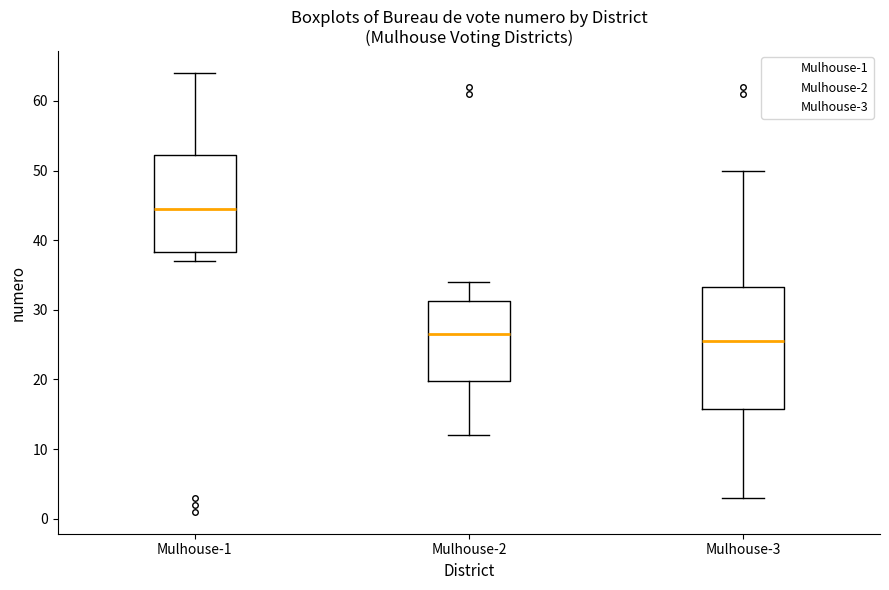

Reading left to right, transcribe this box plot: for each box, give where its median line is, the range the box spans, and where its two whiskers end, as read against the y-axis. The values are not printed on the chart, so give them approximately, as read against the axis.

Mulhouse-1: median 45, box 38 to 52, whiskers 37 to 64
Mulhouse-2: median 27, box 20 to 31, whiskers 12 to 34
Mulhouse-3: median 26, box 16 to 33, whiskers 3 to 50